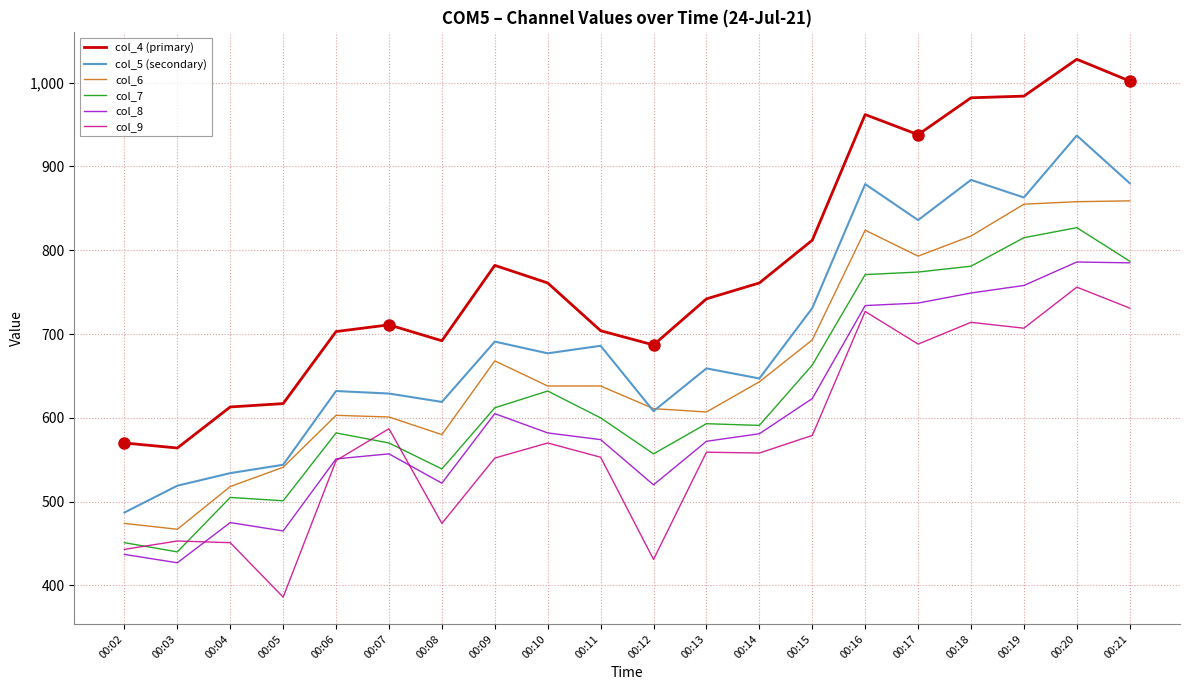

List the series in order of their peak value, lowest first.

col_9, col_8, col_7, col_6, col_5 (secondary), col_4 (primary)